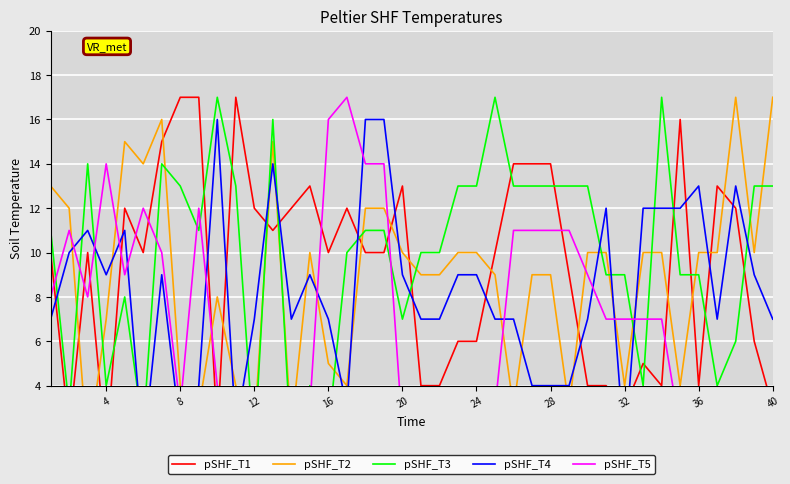

Count the number of data series in this chart.

5